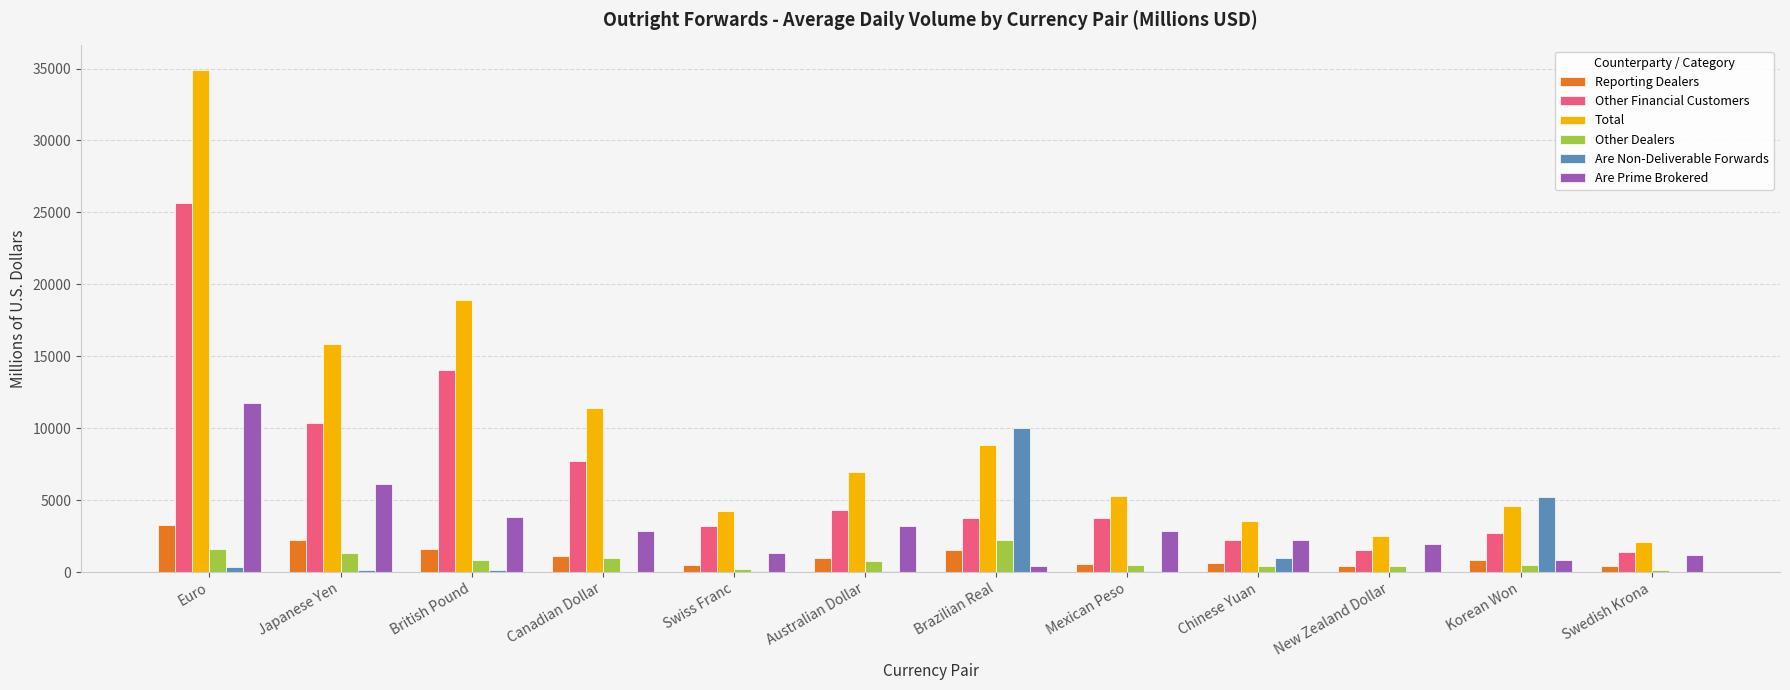

At which label is Other Financial Customers closest to 13500?

British Pound